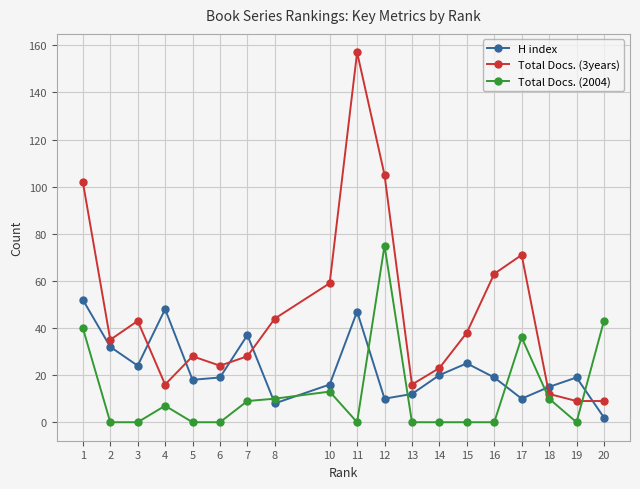

At how many categories does at least one series exceed 11?

19